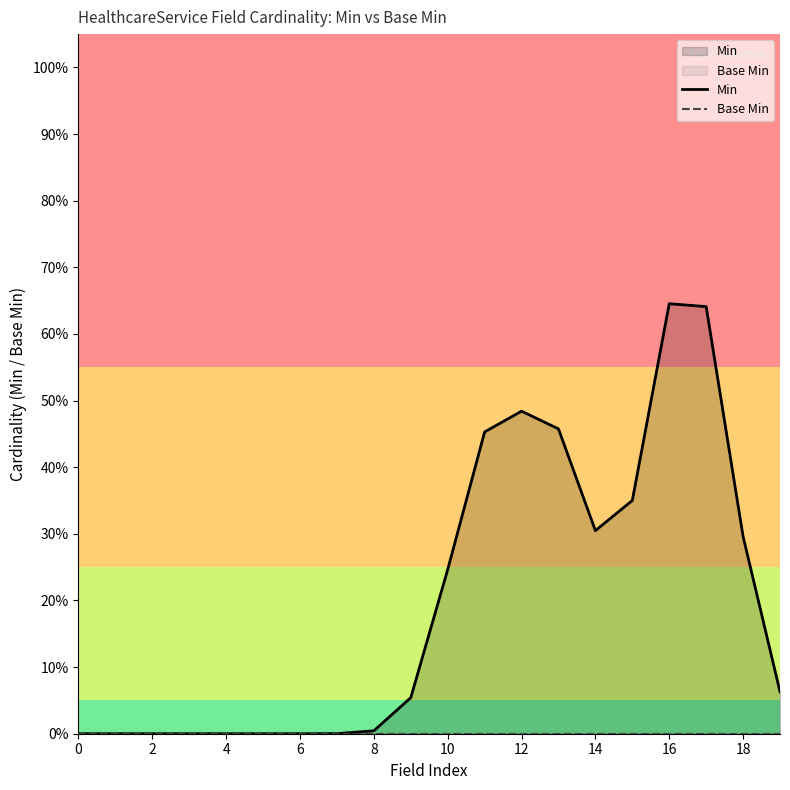

Reading right to left, what are all the values shown in this chart?

Min: 0.1	0.3	0.6	0.6	0.4	0.3	0.5	0.5	0.5	0.2	0.1	0.0	0.0	0.0	0.0	0.0	0.0	0.0	0.0	0.0
Base Min: 0.0	0.0	0.0	0.0	0.0	0.0	0.0	0.0	0.0	0.0	0.0	0.0	0.0	0.0	0.0	0.0	0.0	0.0	0.0	0.0